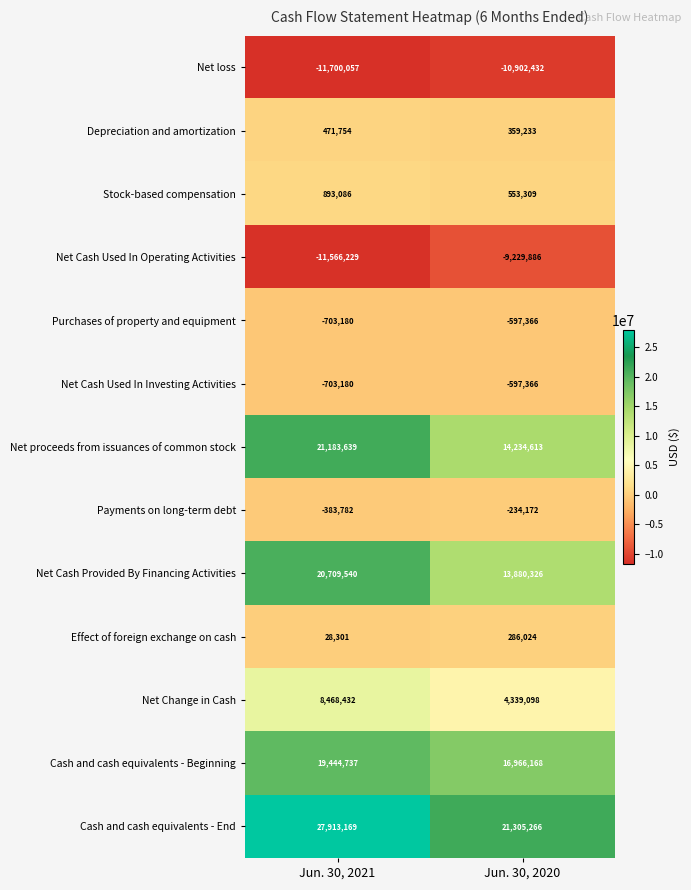

True or false: Payments on long-term debt has a value of -383782 at Jun. 30, 2021.

True